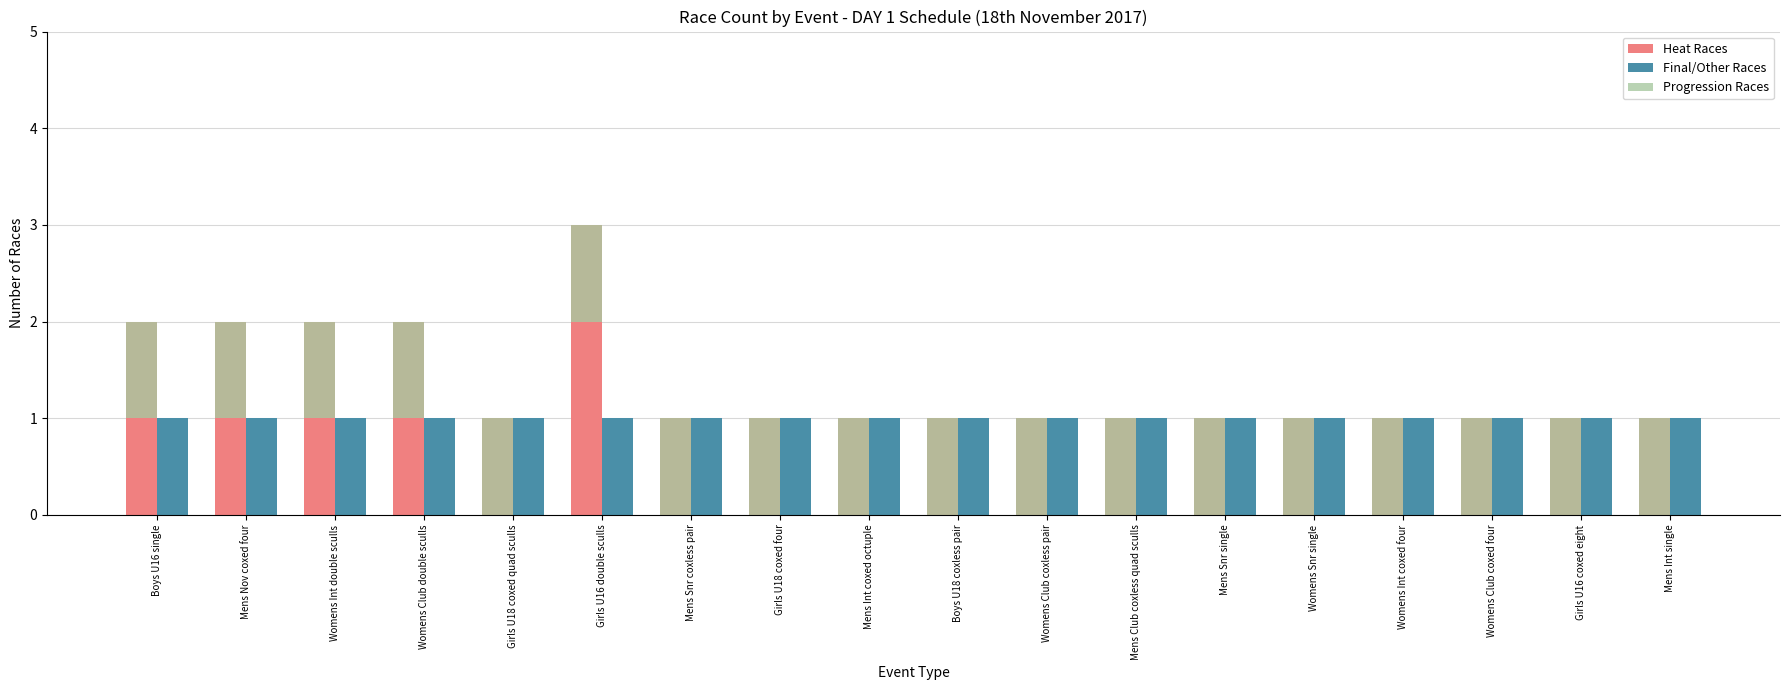

The Heat Races series shows 1 at Womens Club coxed four. True or false?

False